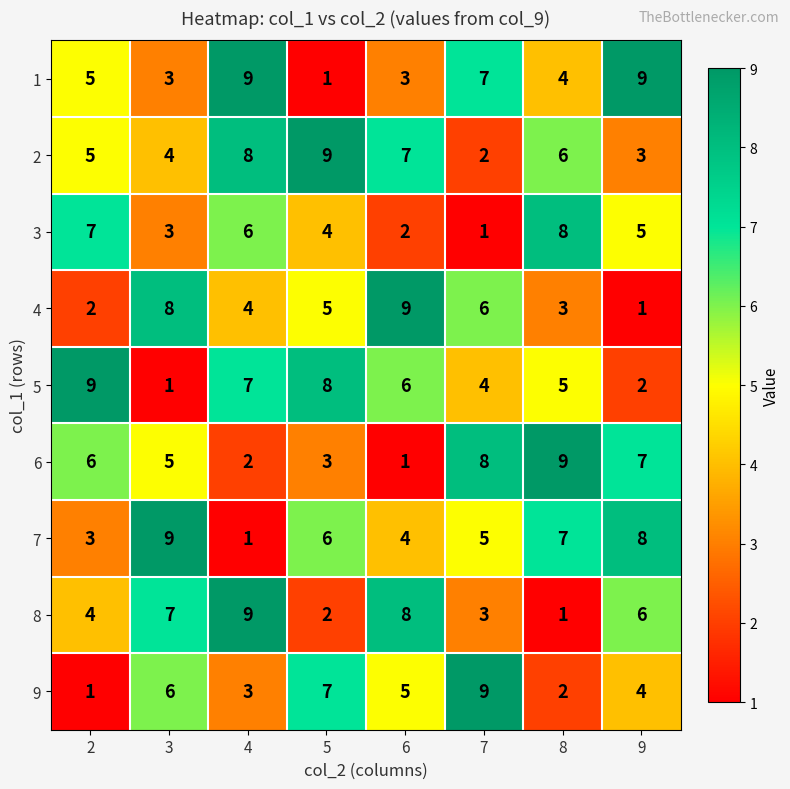

Which series has the largest total across all categories?

2